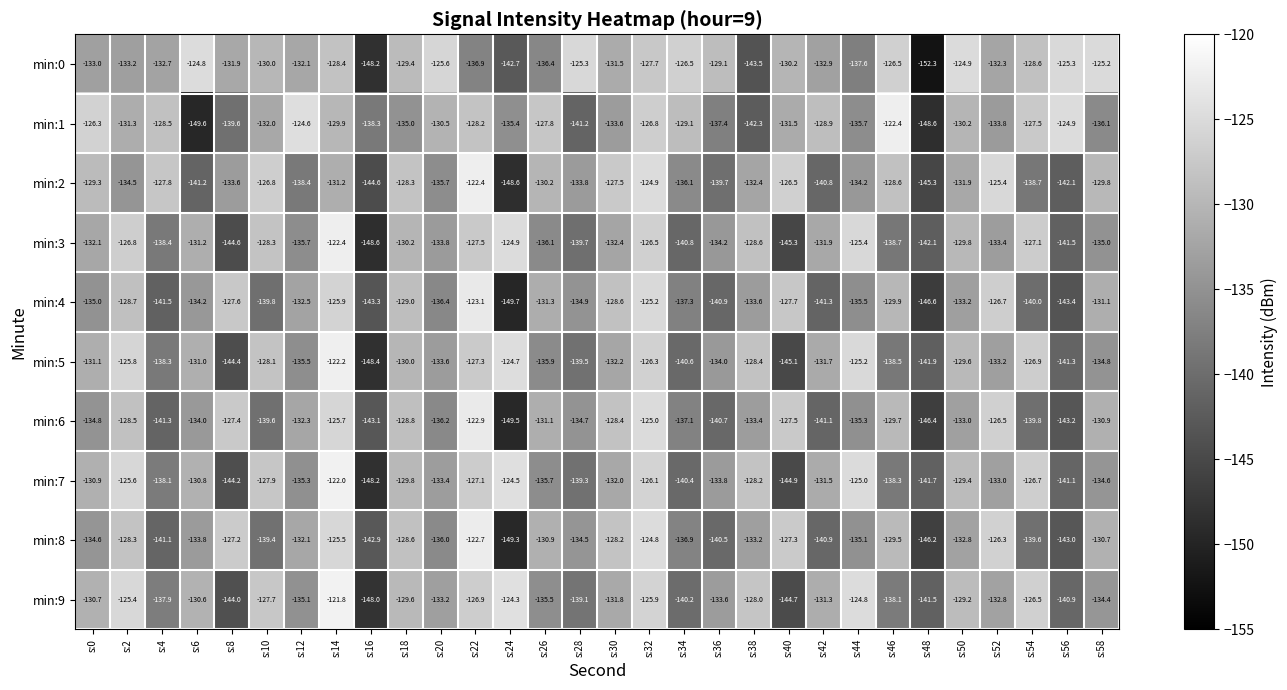

What is the spread (max minus min) of values at s:10?

13.0